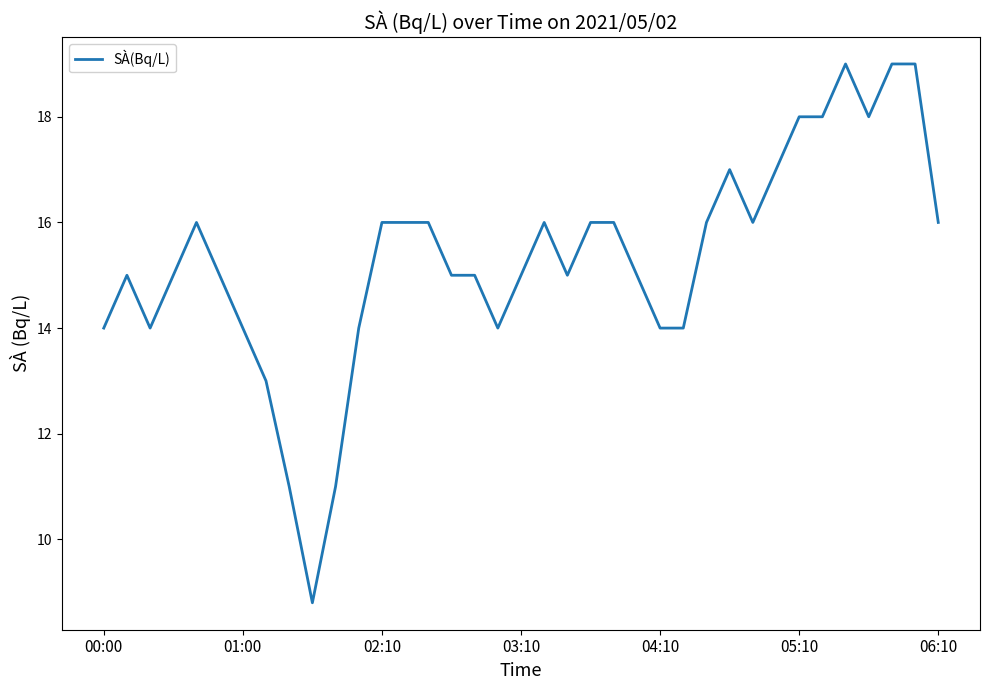

What is the difference between the maximum and minimum values?

10.2